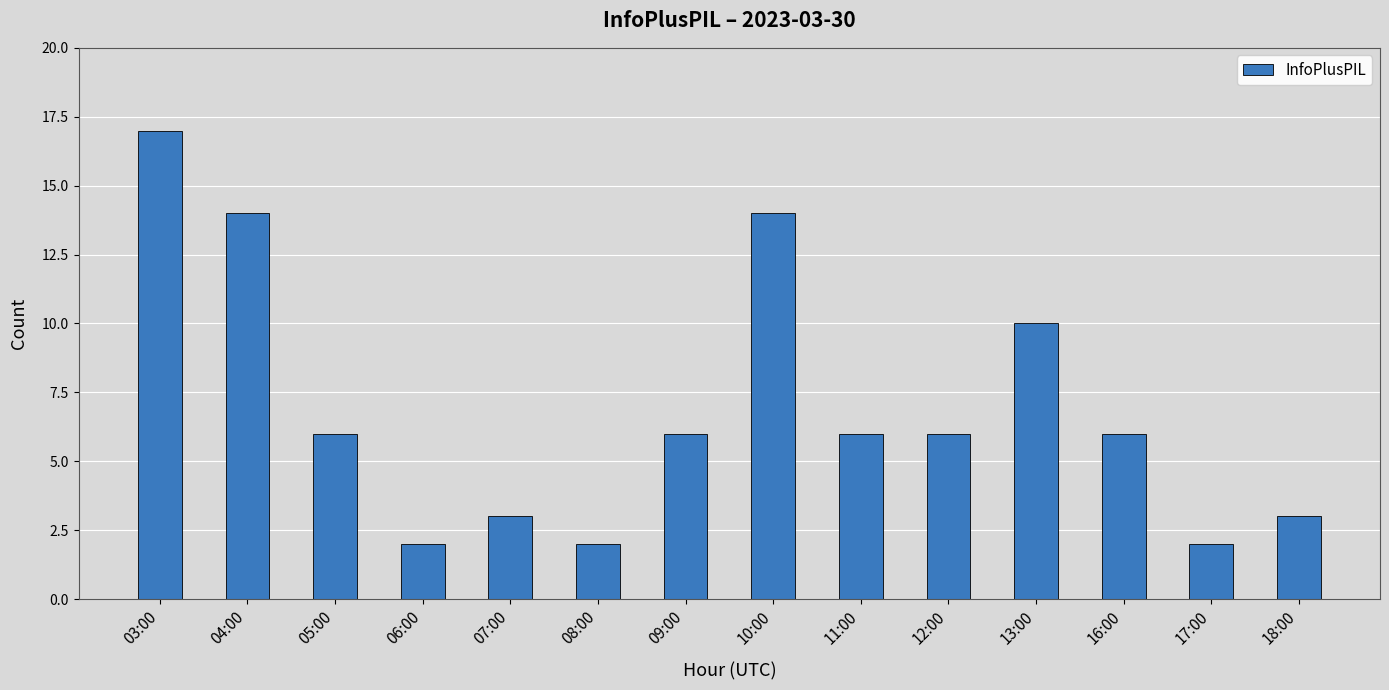

What is the ratio of the value at 11:00 to the value at 05:00?

1.0